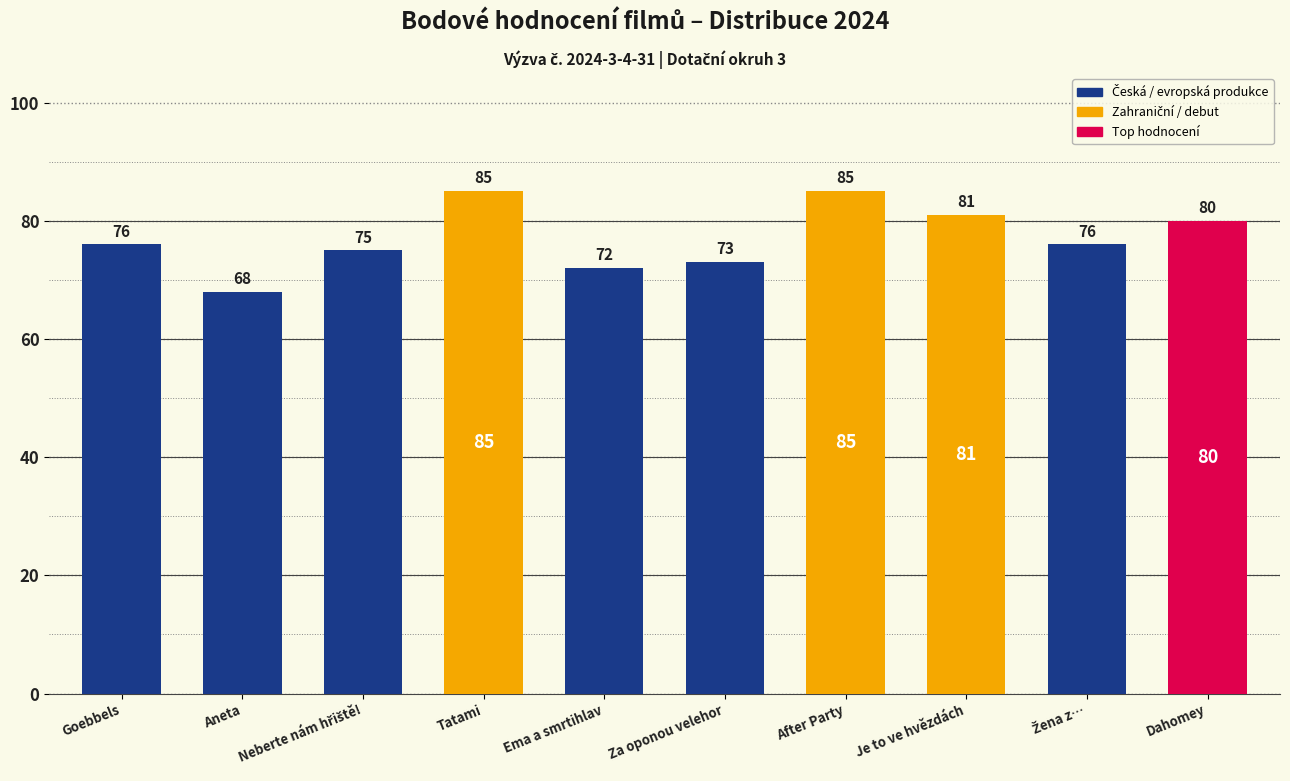

What is the difference between the values at Dahomey and Tatami?

5